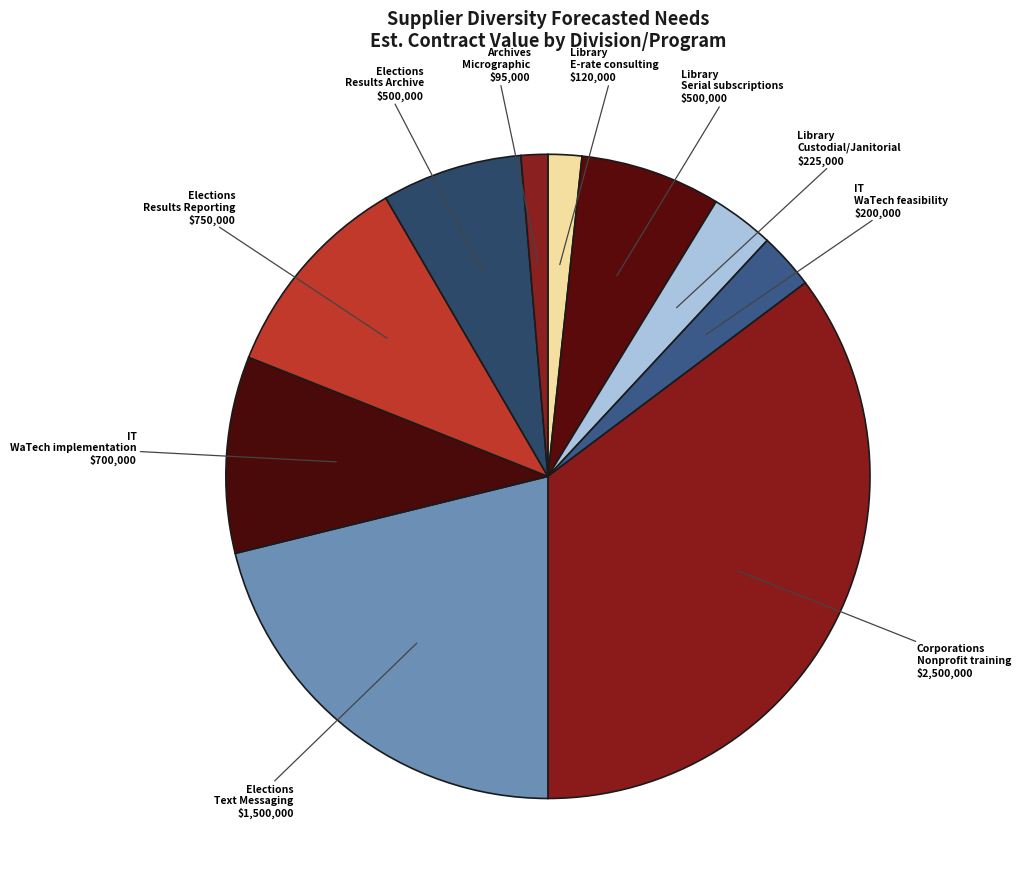

Count the number of slices in the pie.

10